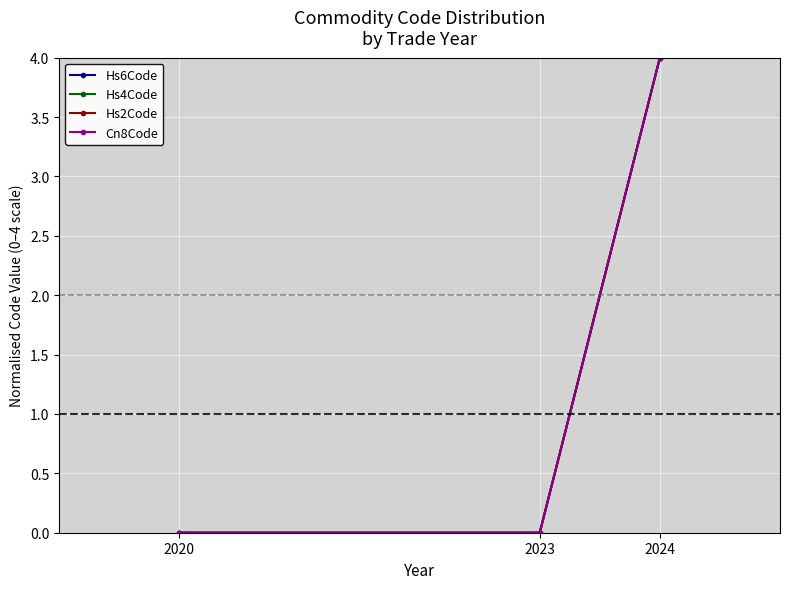

Does the chart have visible grid lines?

Yes